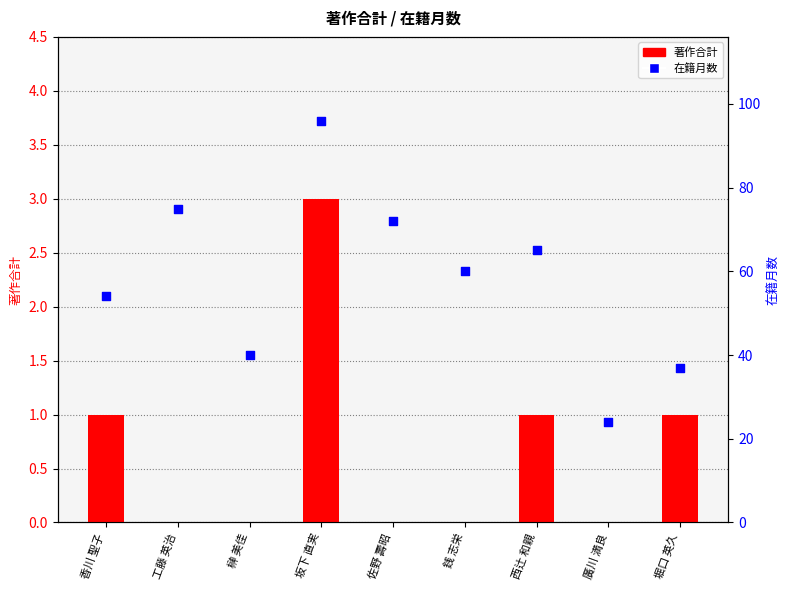

Which series has the widest spread of Y values?

在籍月数